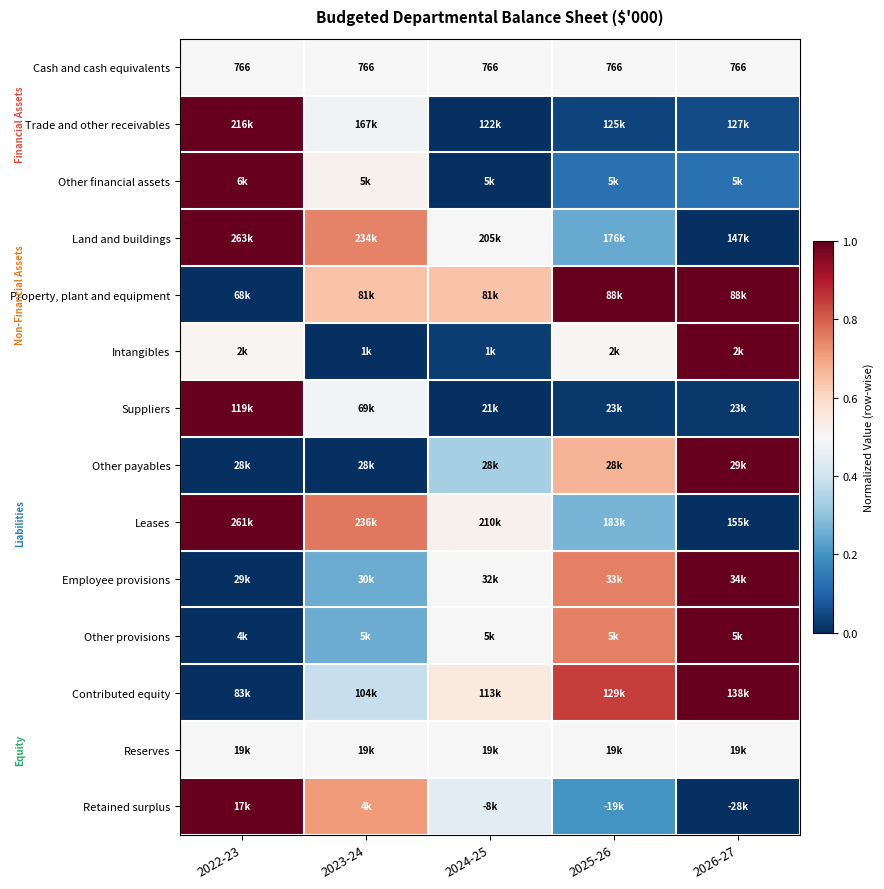

Between 2026-27 and 2022-23, which is larger?

2026-27